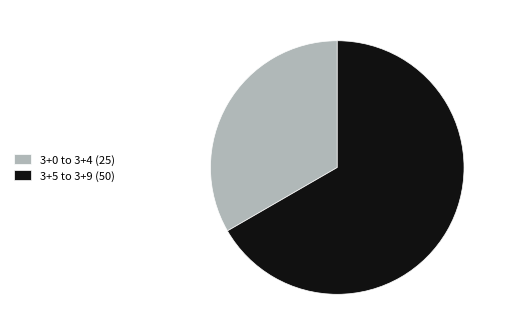

Do 3+5 to 3+9 (50) and 3+0 to 3+4 (25) together represent more than half of the pie?

Yes